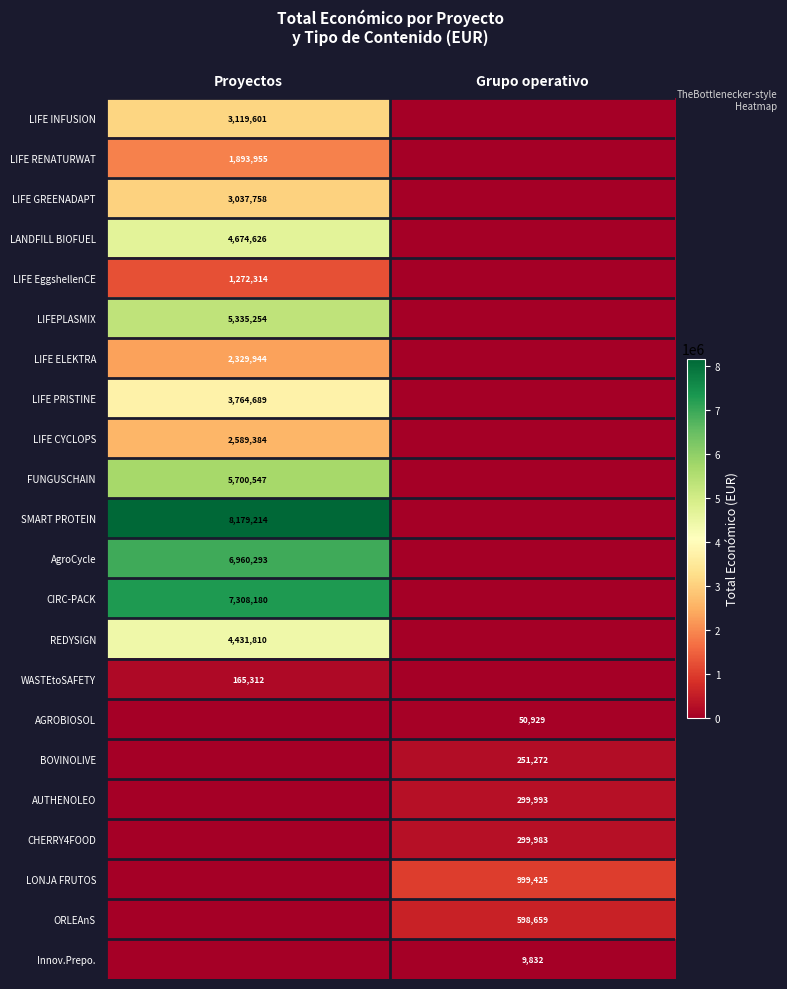

Is it true that SMART PROTEIN equals 8179214 at Proyectos?

True